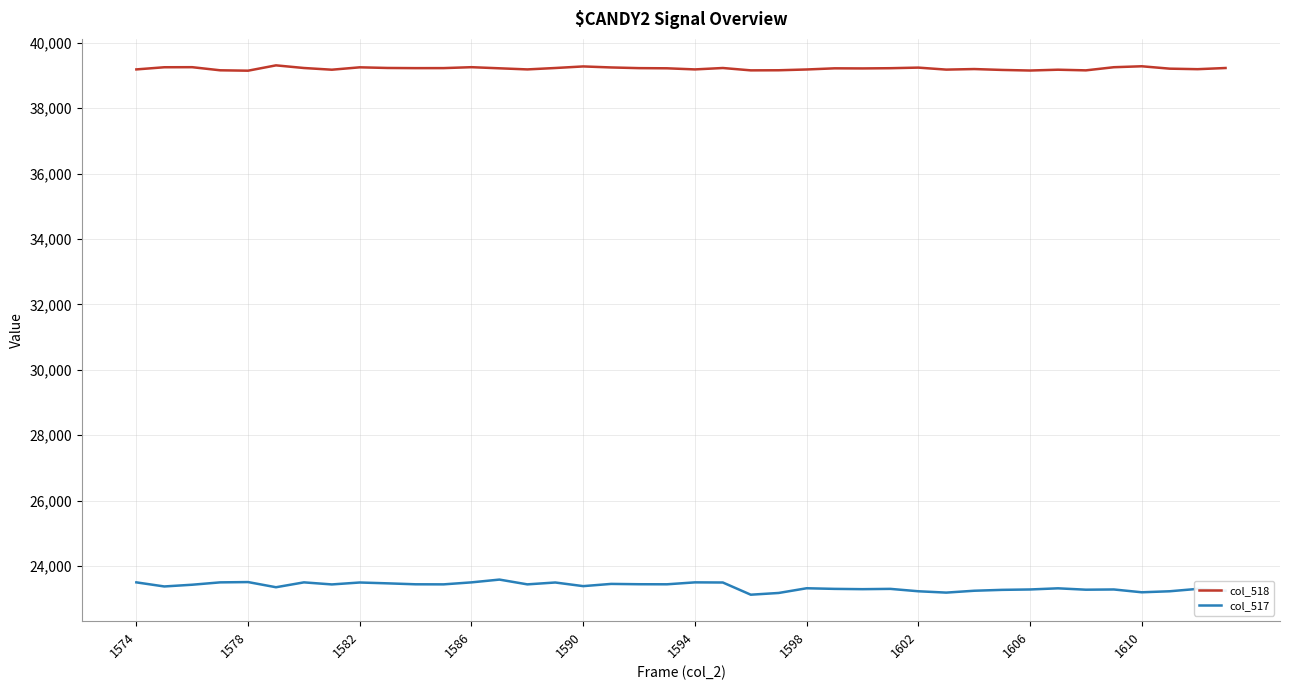

Which series has the widest spread of values?

col_517